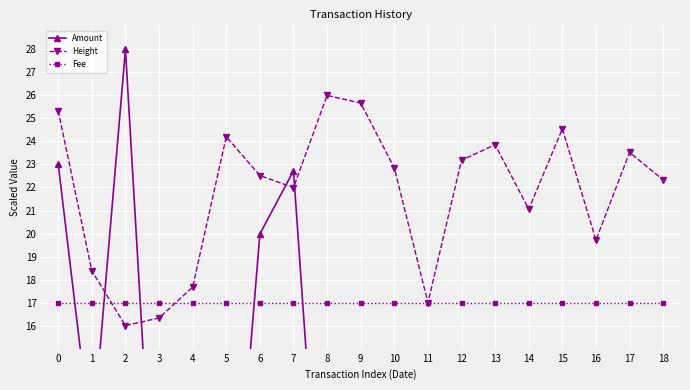

Which category has the lowest value across all series?

18